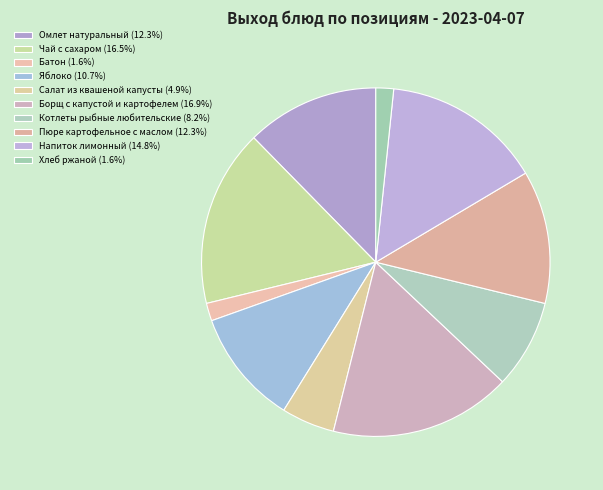

To the nearest percent, what percentage of the pie is Омлет натуральный?

12%